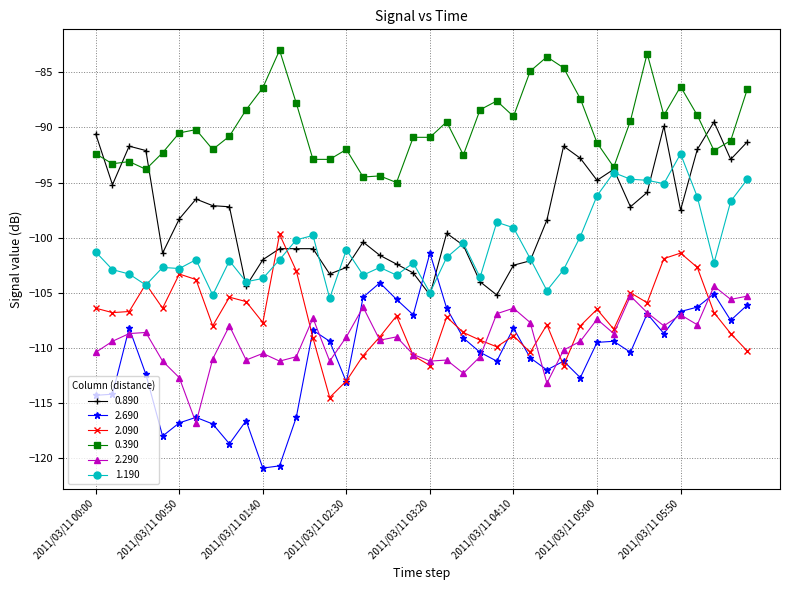

What is the value of the 2.290 point at the 38th from the left?

-104.4